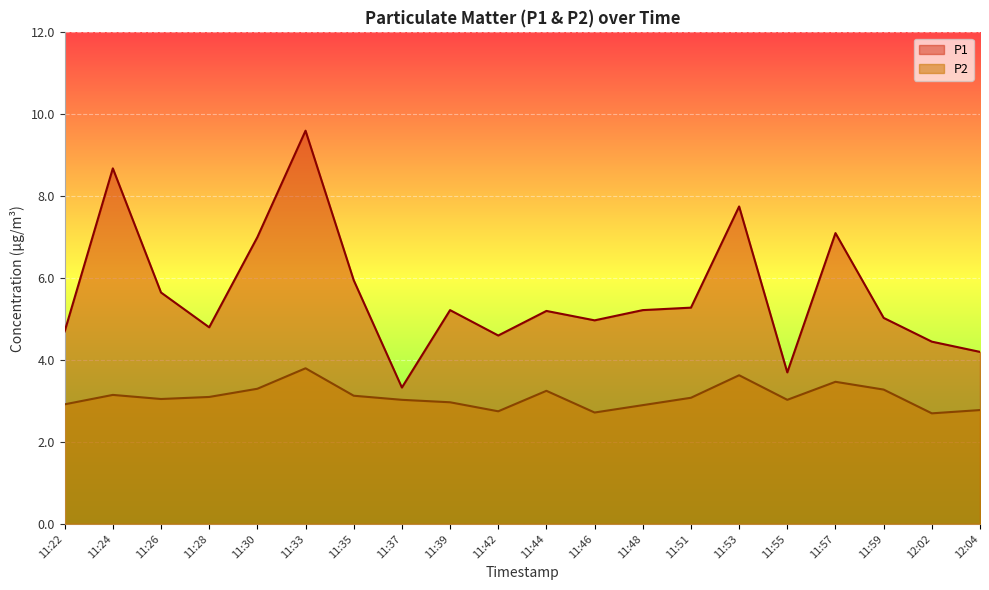

Is it true that P1 equals 4.7 at 11:22?

True